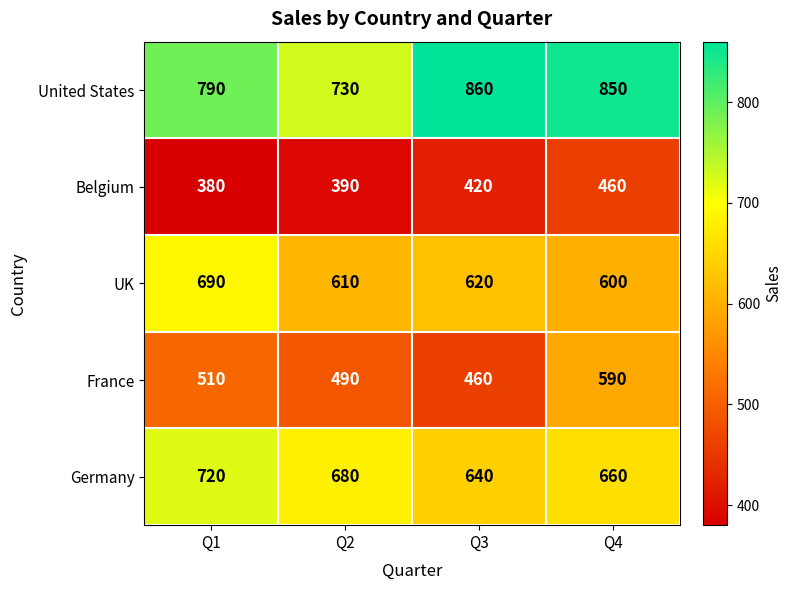

At which label does UK first exceed 620?

Q1